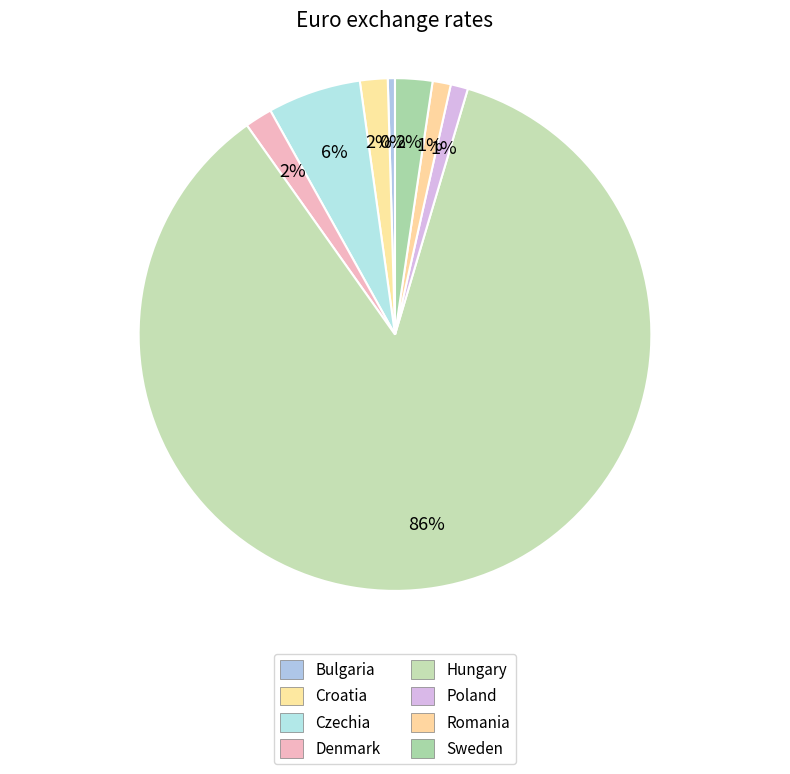

Is it true that Hungary is 71% of the pie?

False